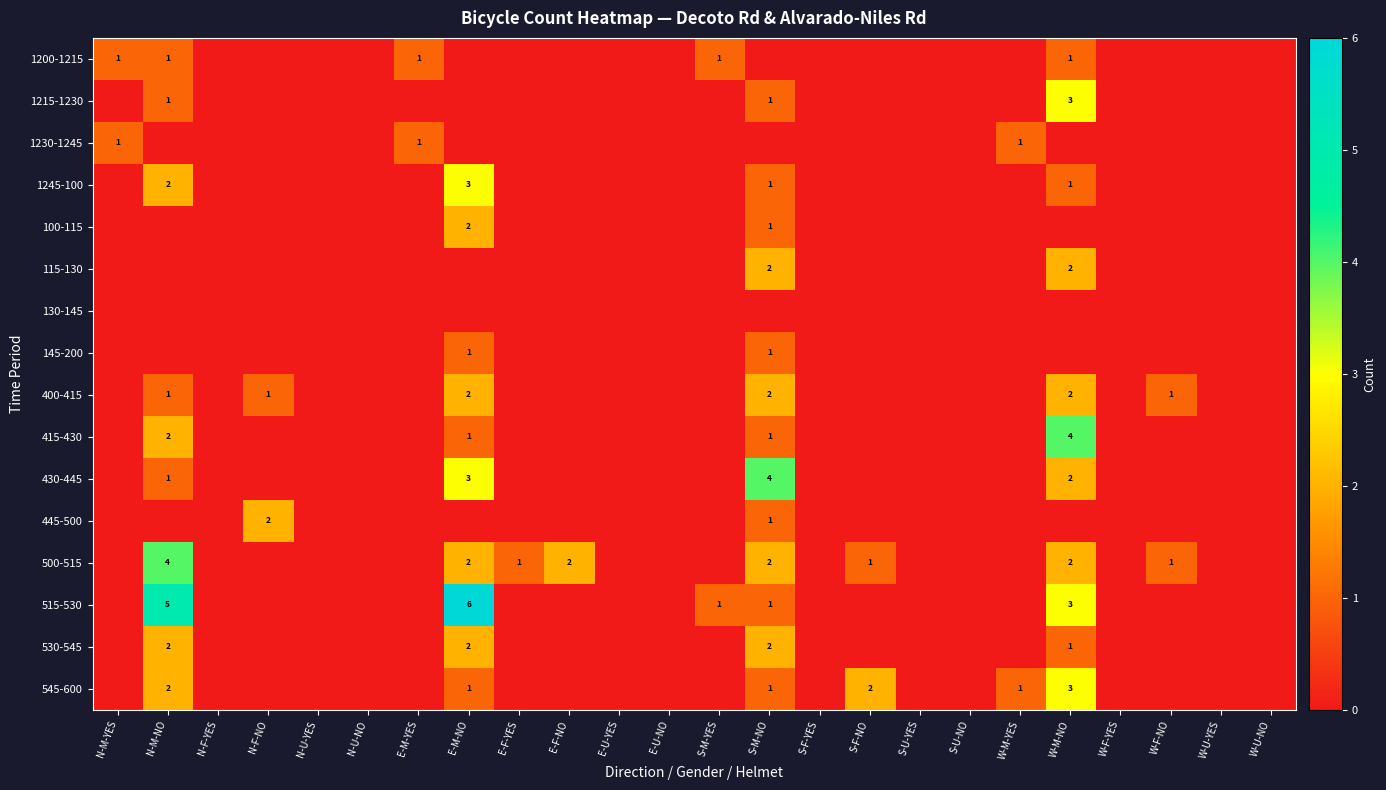

The 515-530 series shows 3 at W-M-NO. True or false?

True